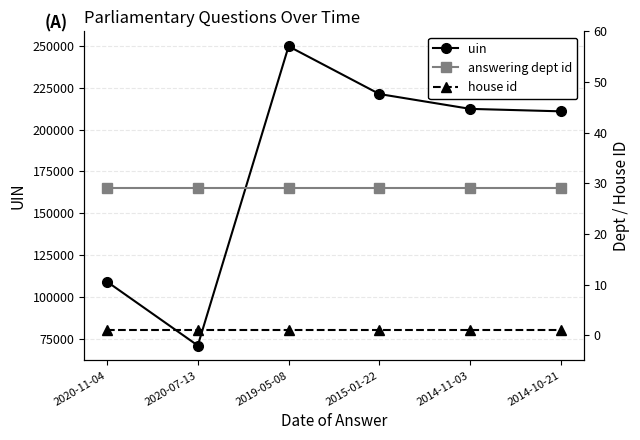

How many lines are shown in the chart?

3